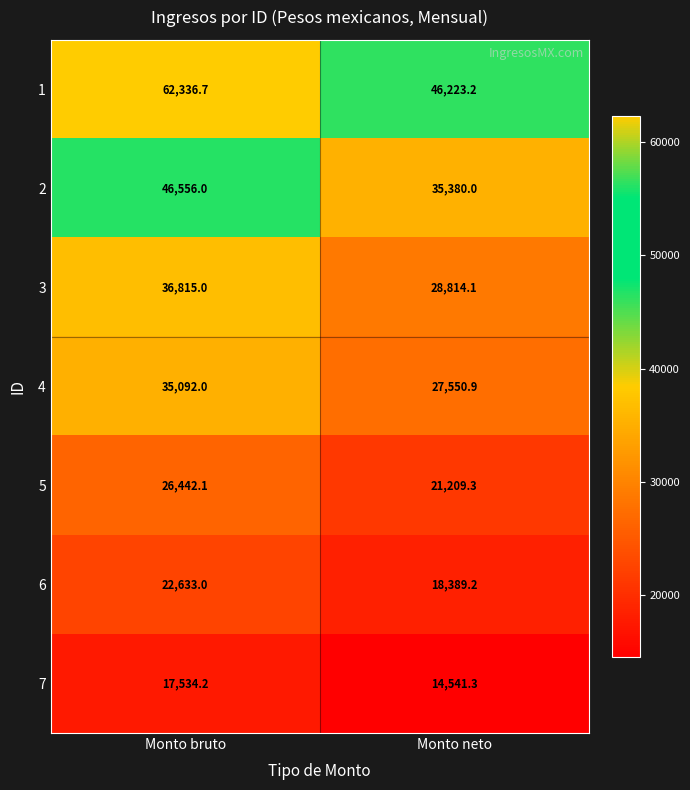

Which label corresponds to the smallest value in the chart?

Monto neto